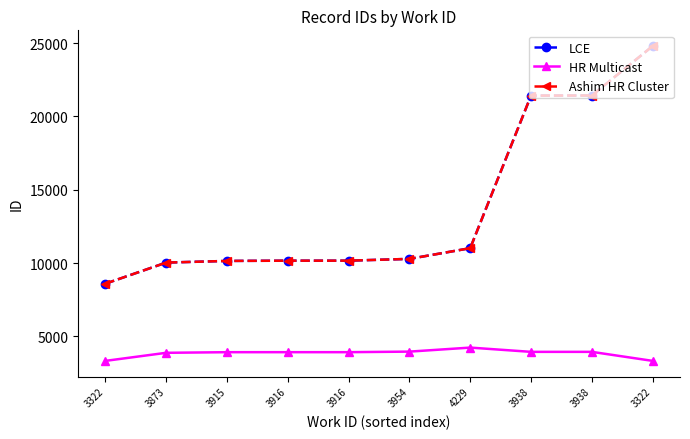

Does the chart have visible grid lines?

No